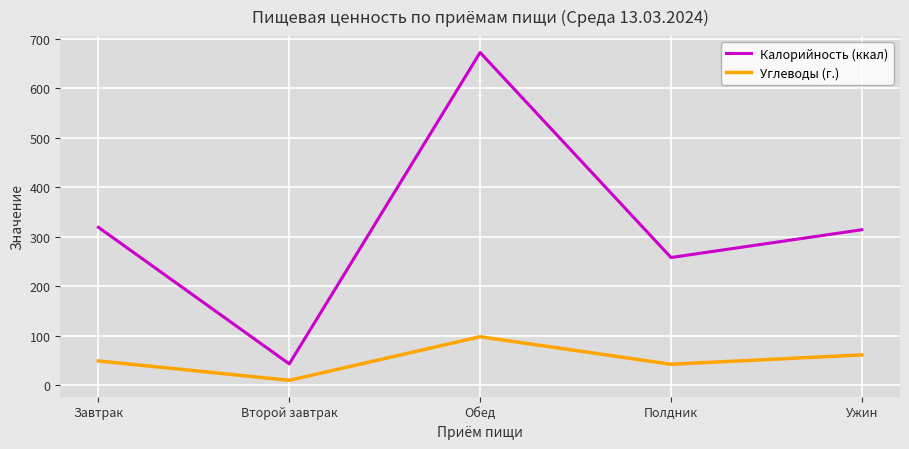

The value of Калорийность (ккал) at Обед is 672.6. True or false?

True